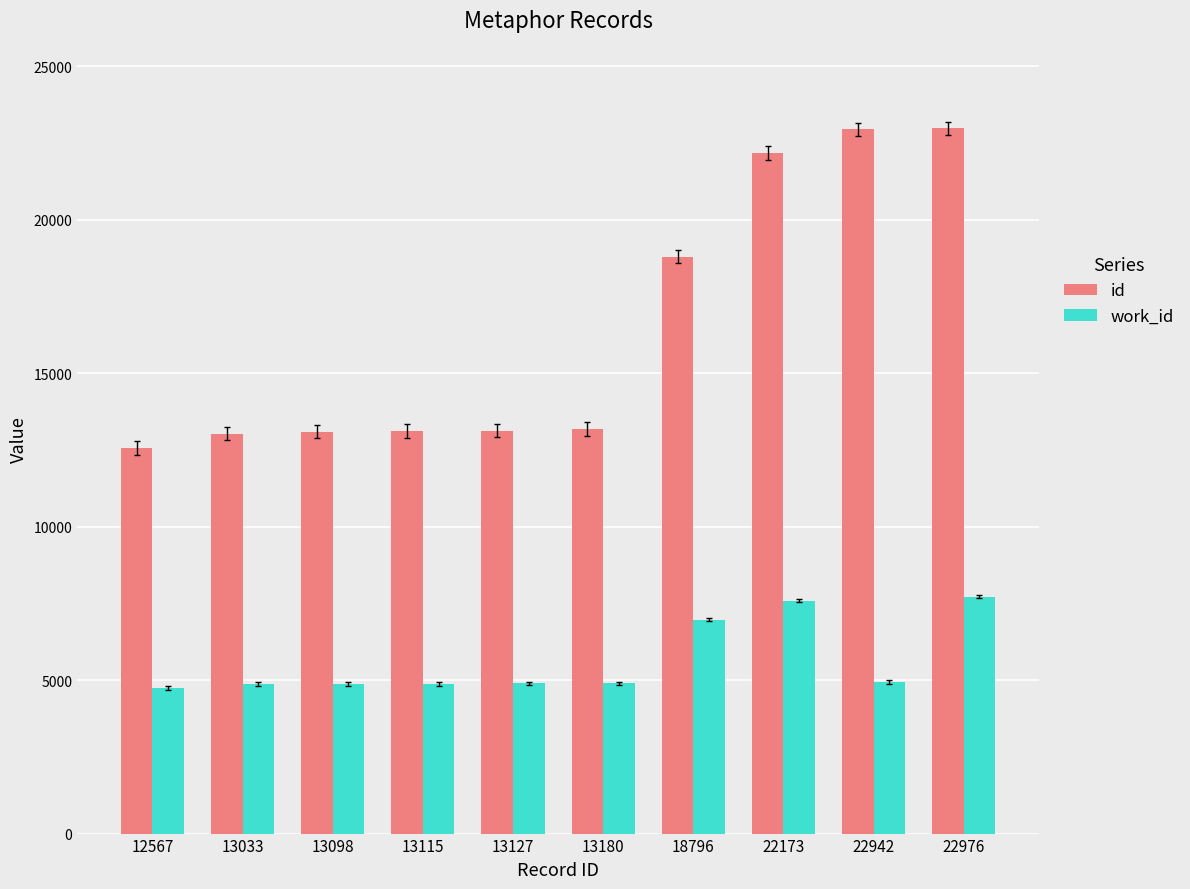

What is the sum of the id values at 18796 and 13115?

31911